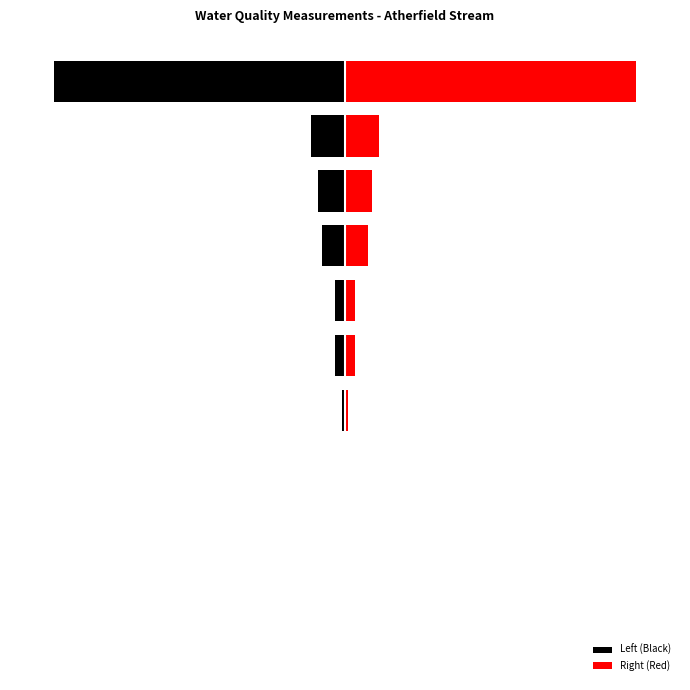

True or false: Right (Red) has a value of 21.8 at 10.

False